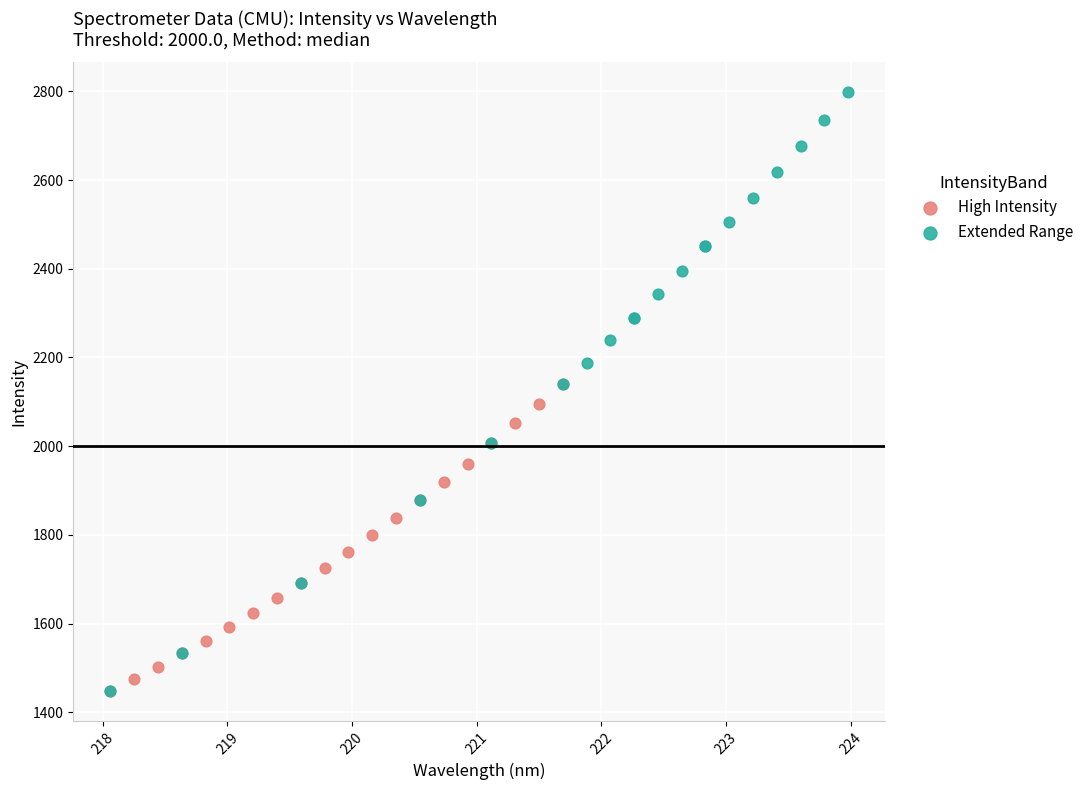

Which series has the largest Y range (max minus min)?

Extended Range